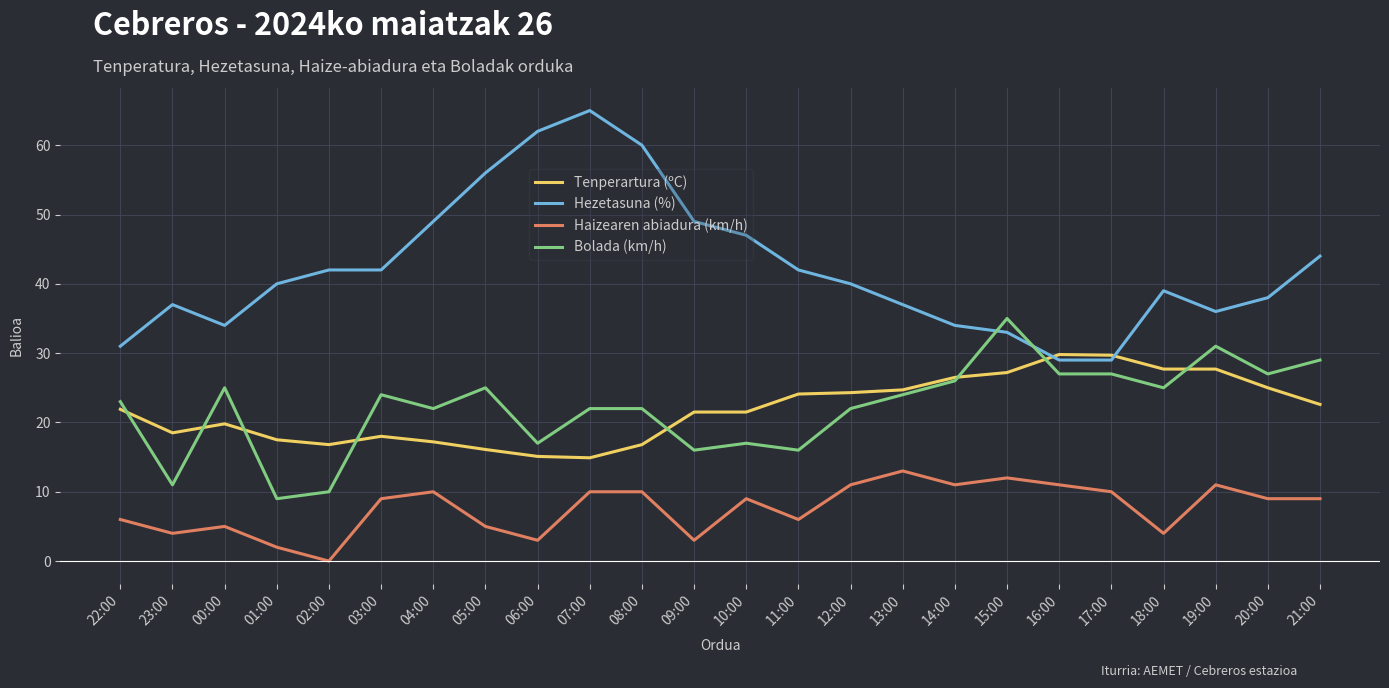

Which series has the widest spread of values?

Hezetasuna (%)